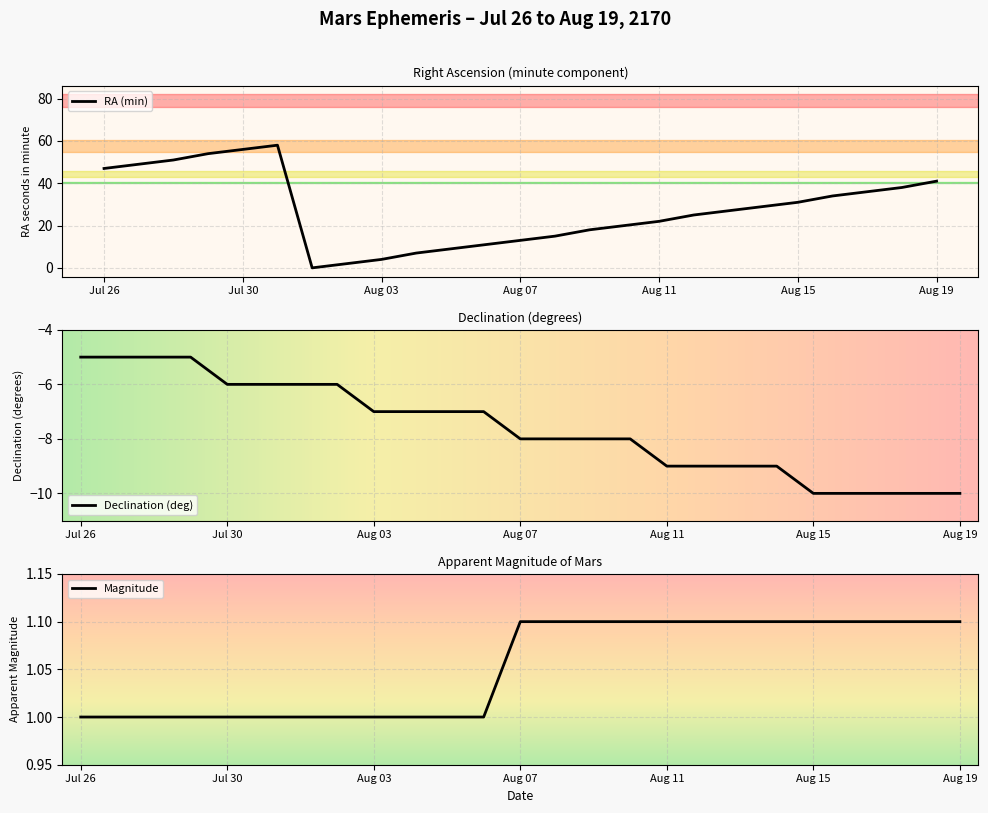

True or false: Magnitude and RA (min) cross at least once.

True